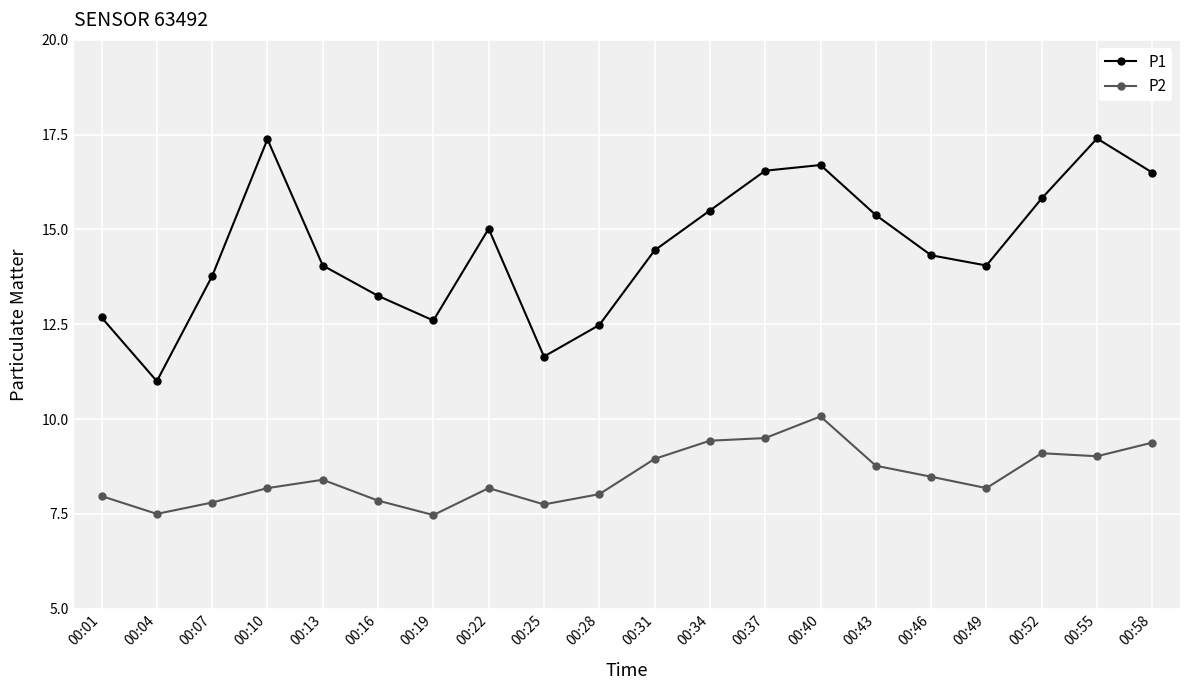

At which category does P2 reach its first local peak?

00:13